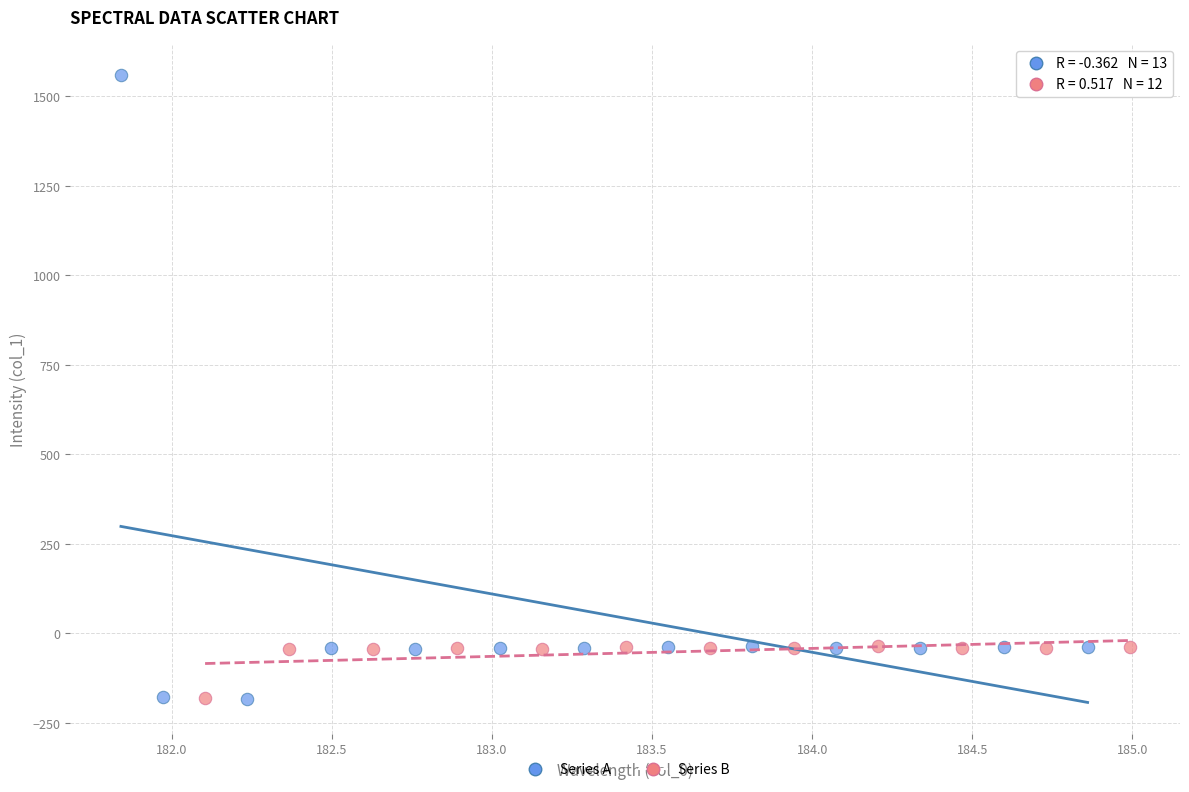

Which series contains the highest Y value?

Series A